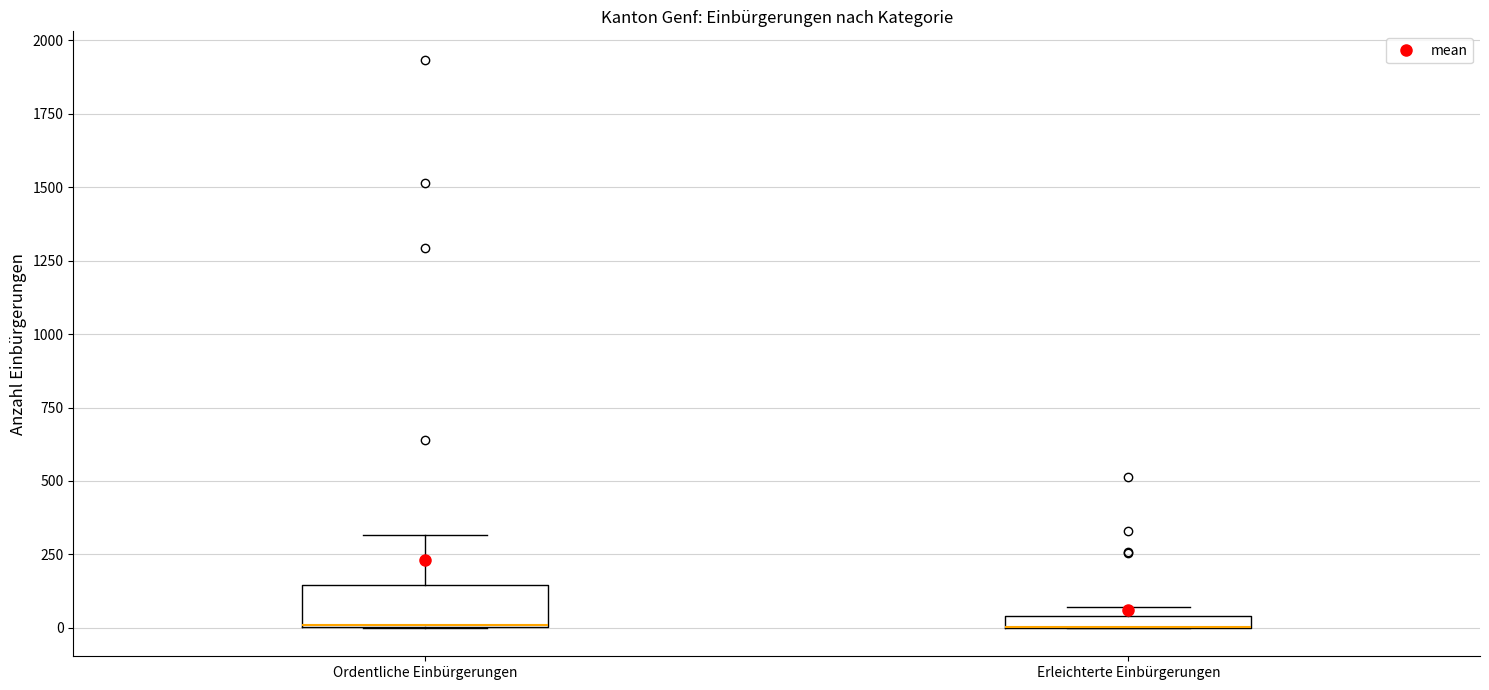

Where is the lower edge of the box for Erleichterte Einbürgerungen on the y-axis? The values are not printed on the chart, so give them approximately, as read against the axis.

0